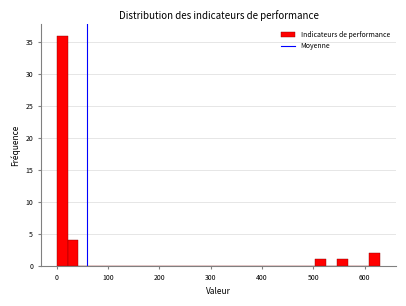

Around what value on the x-axis is the tallest bar? Give the approximate position of its centre, as read against the axis.

10